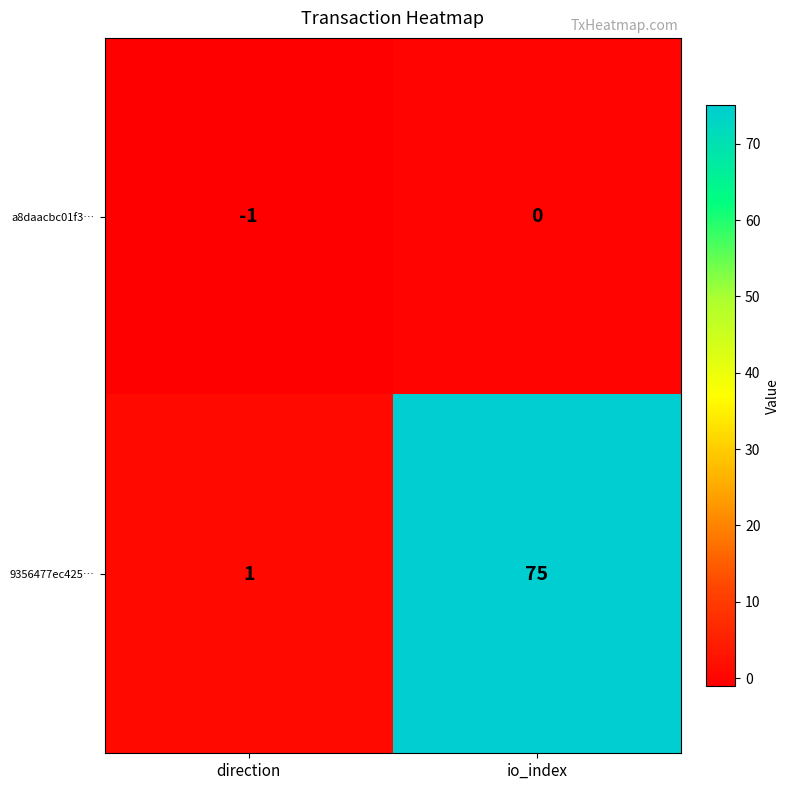

Where is a8daacbc01f3… nearest to the value 0?

io_index